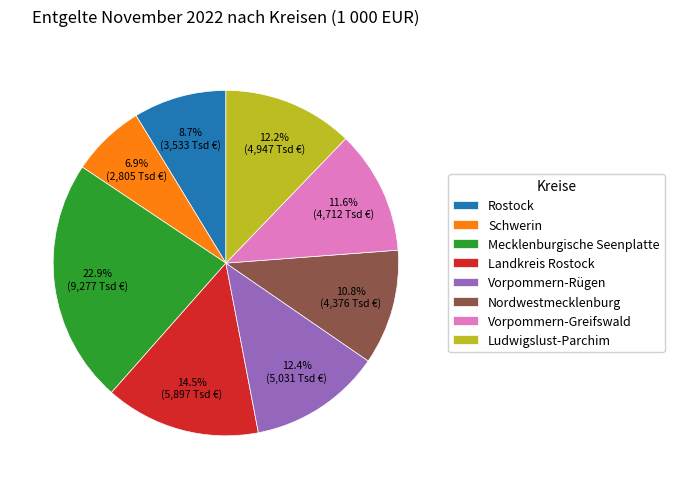

What portion of the pie excludes Schwerin?

93.1%